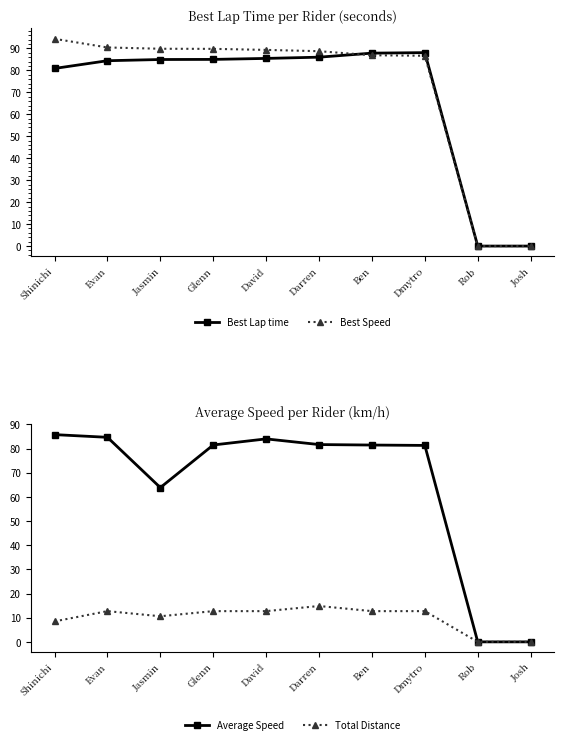

True or false: Best Lap time has more than 2 interior local peaks.

False